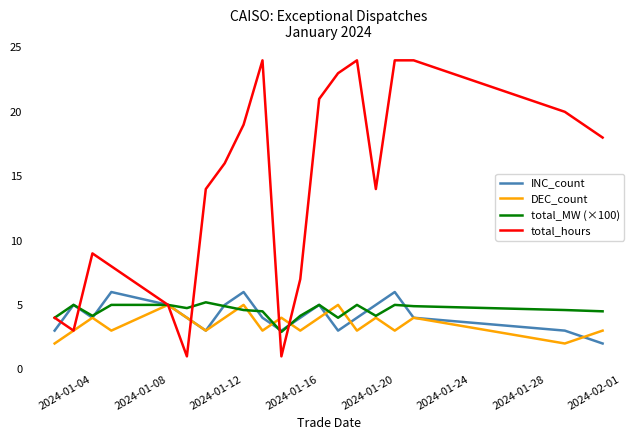

True or false: total_hours and INC_count cross at least once.

True